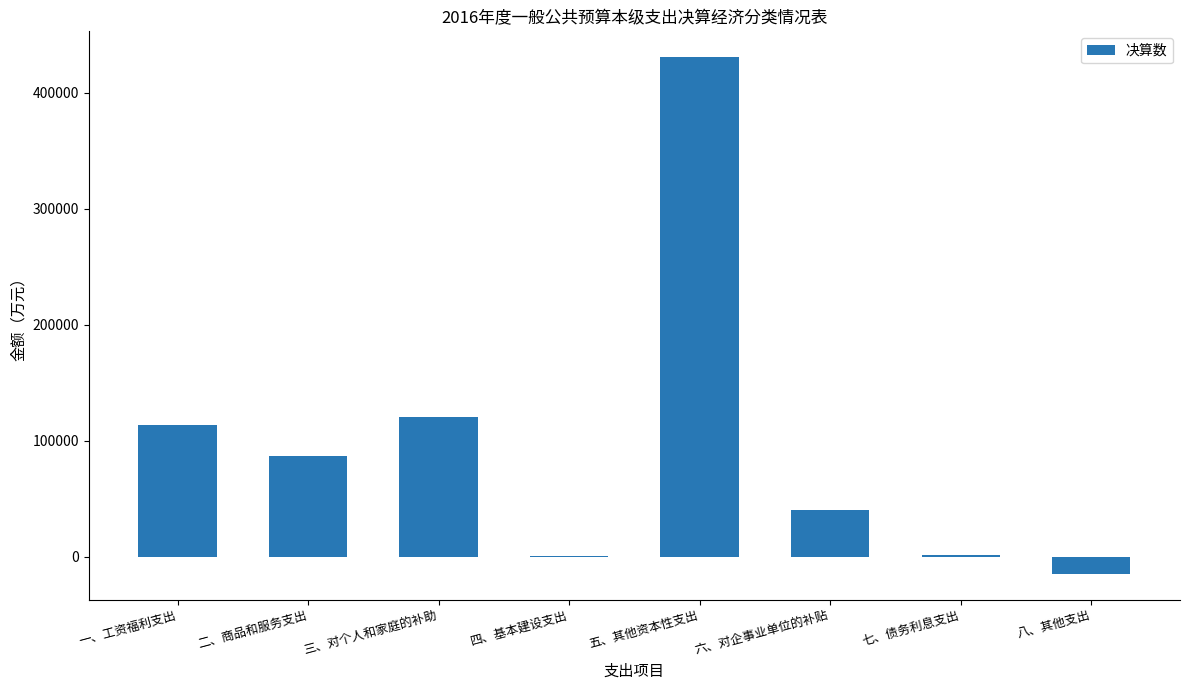

What is the sum of all values?

780571